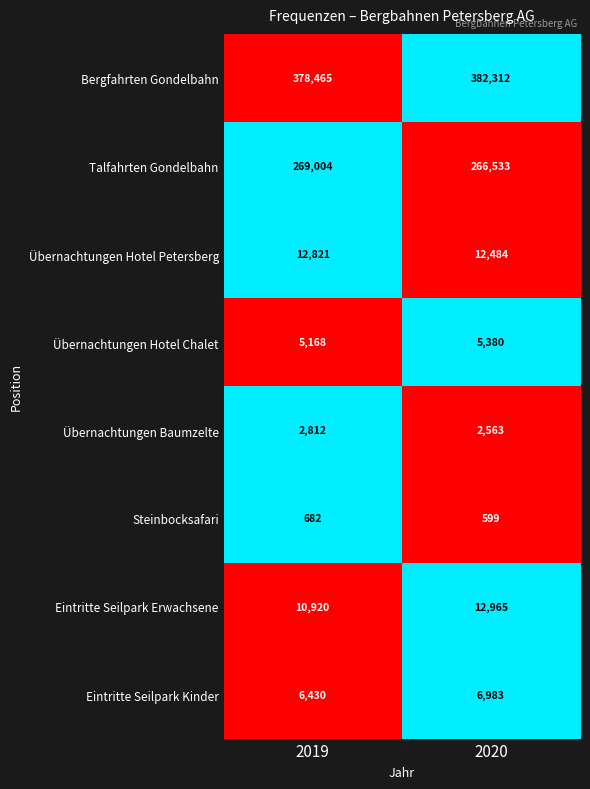

Reading right to left, list all the values displayed in this chart.

Bergfahrten Gondelbahn: 2020=382312	2019=378465
Talfahrten Gondelbahn: 2020=266533	2019=269004
Übernachtungen Hotel Petersberg: 2020=12484	2019=12821
Übernachtungen Hotel Chalet: 2020=5380	2019=5168
Übernachtungen Baumzelte: 2020=2563	2019=2812
Steinbocksafari: 2020=599	2019=682
Eintritte Seilpark Erwachsene: 2020=12965	2019=10920
Eintritte Seilpark Kinder: 2020=6983	2019=6430